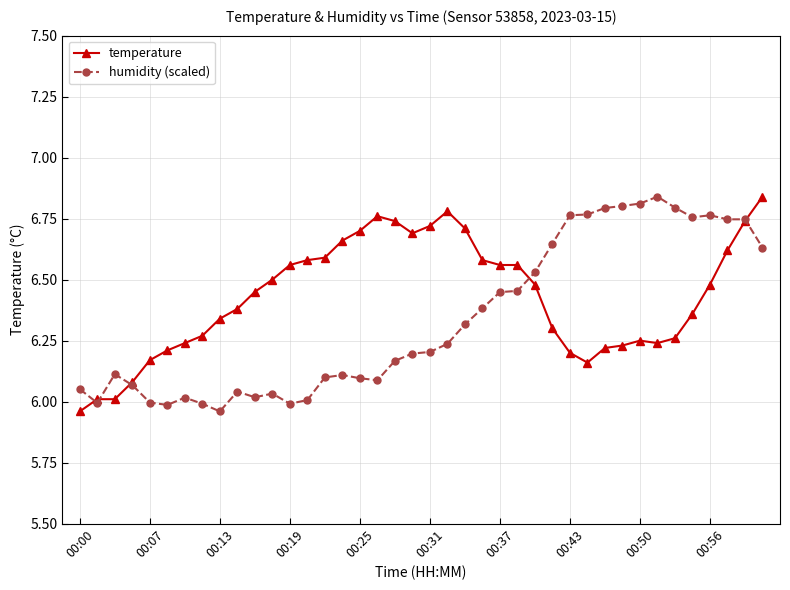

List the series in order of their overall mean, lowest first.

humidity (scaled), temperature